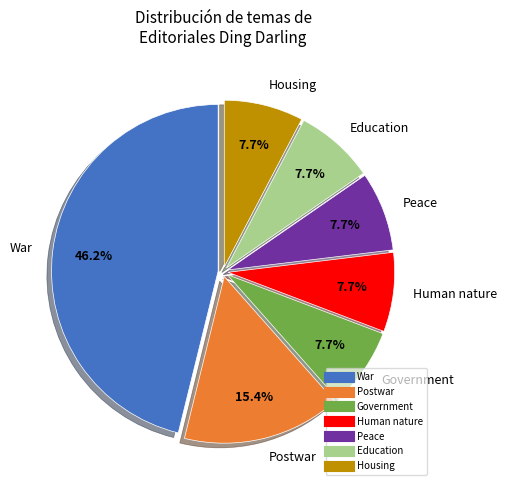

How many segments does this pie chart have?

7